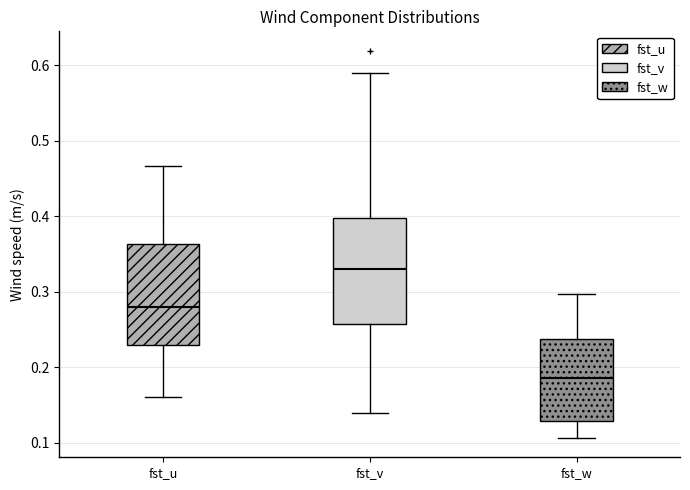

Which box's median line is the highest?

fst_v